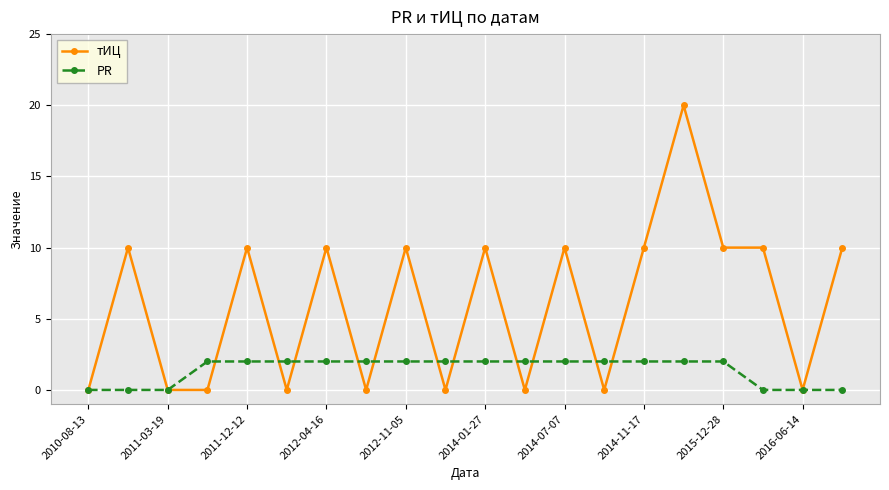

Rank the series by their average value, from highest to lowest.

тИЦ, PR